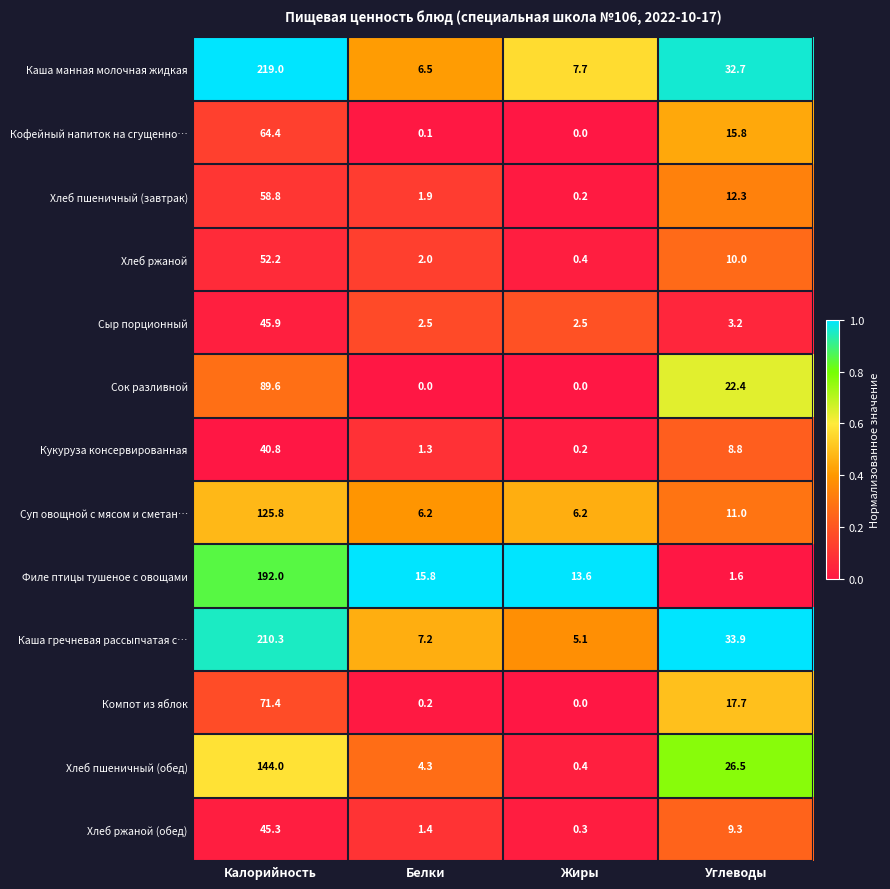

Which series has the largest total across all categories?

Каша манная молочная жидкая